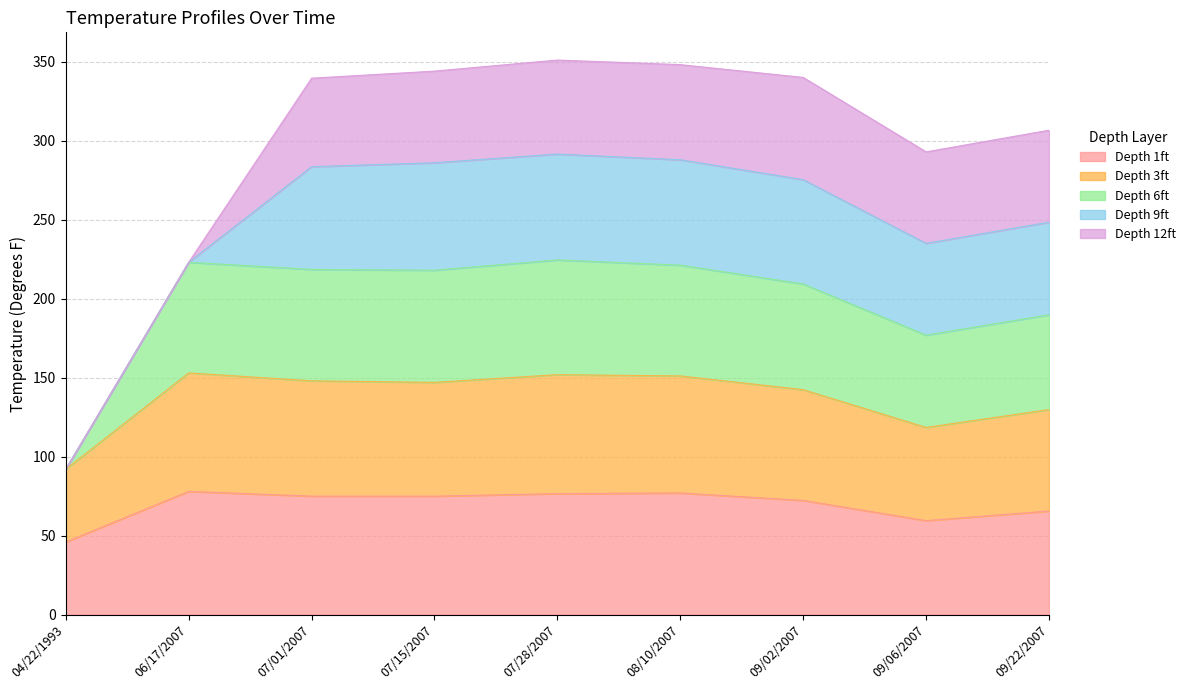

True or false: Depth 1ft and Depth 6ft intersect in this chart.

False